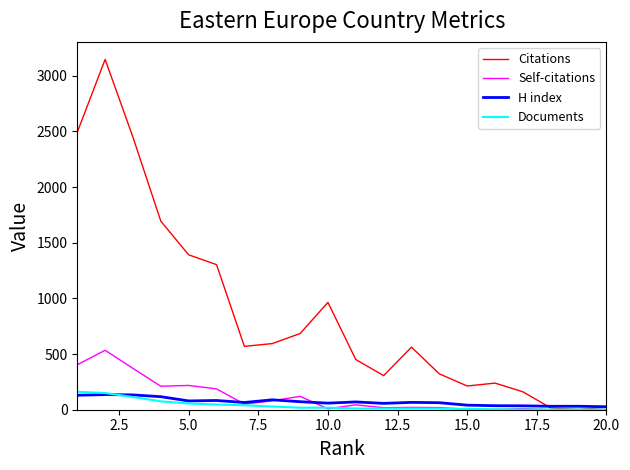

Which series has the largest range (max minus min)?

Citations